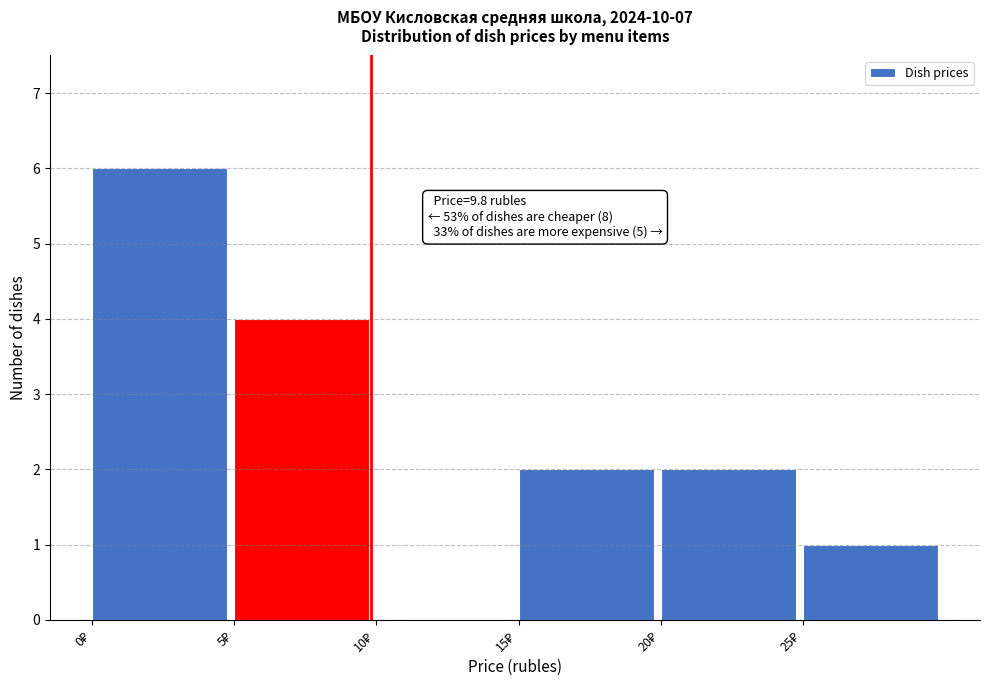

Over which range of the x-axis is the bar tallest?

0 to 5